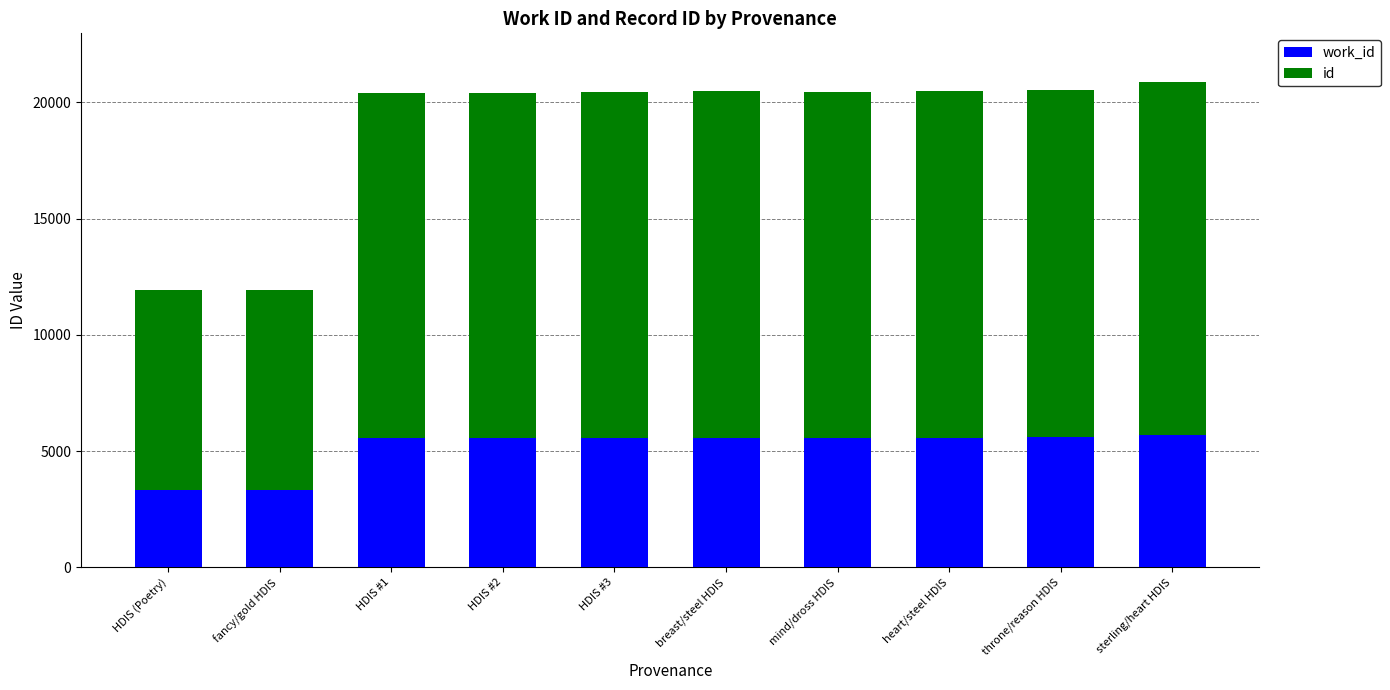

What is the total value across all series at throne/reason HDIS?

20543